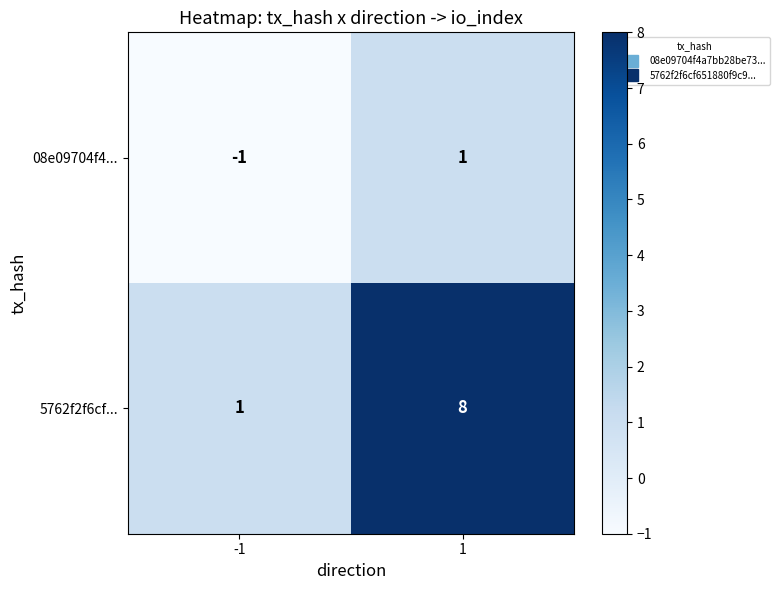

Reading left to right, transcribe all the data shown in this chart.

08e09704f4...: -1	1
5762f2f6cf...: 1	8